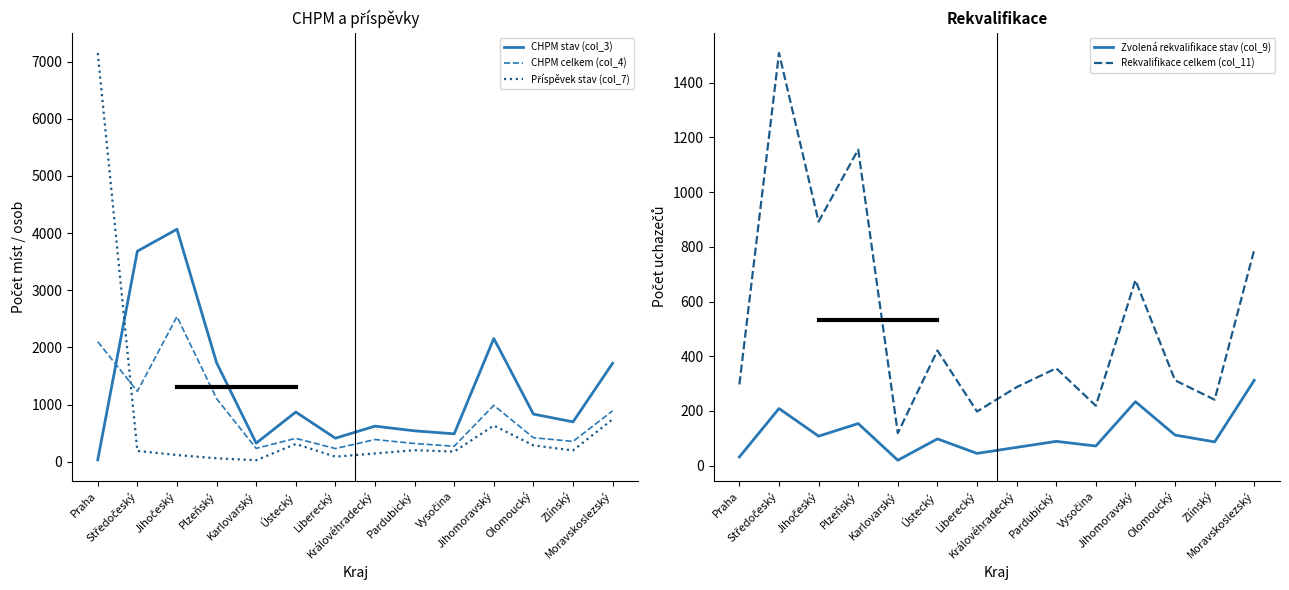

True or false: CHPM celkem (col_4) has more than 0 interior local peaks.

True